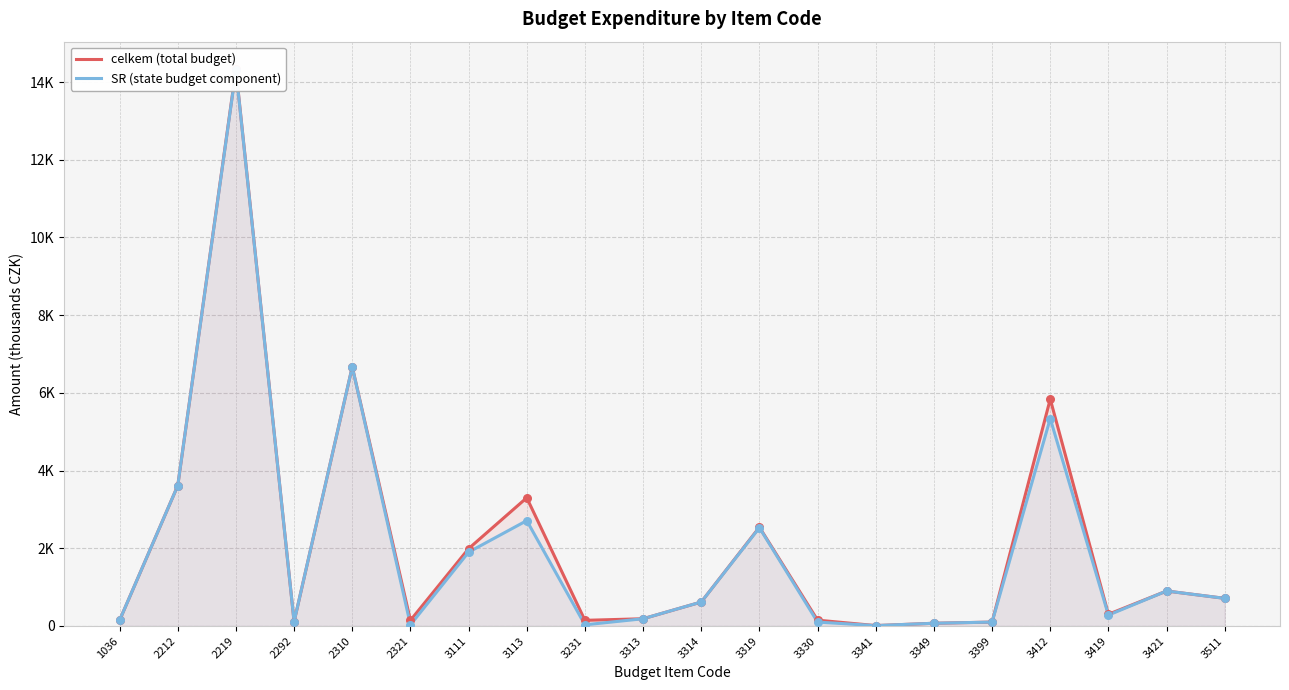

What are all the series names shown in the legend?

celkem (total budget), SR (state budget component)